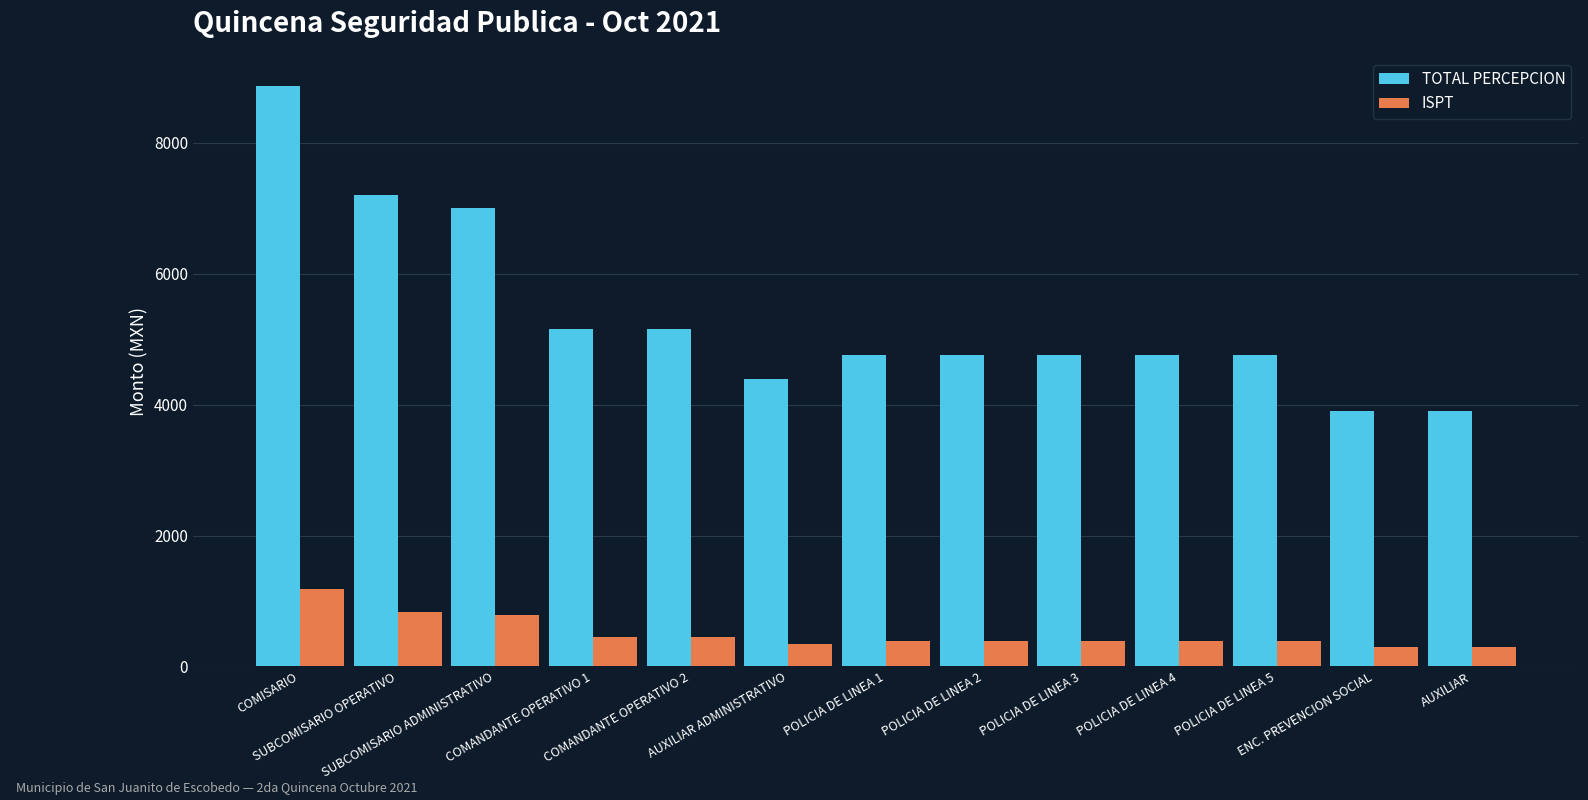

At ENC. PREVENCION SOCIAL, list the series in order from largest to smallest.

TOTAL PERCEPCION, ISPT